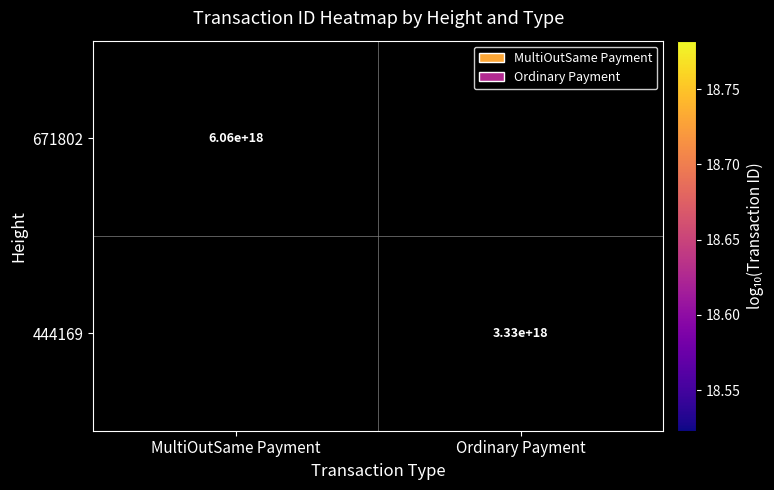

List the series in order of their peak value, highest first.

671802, 444169